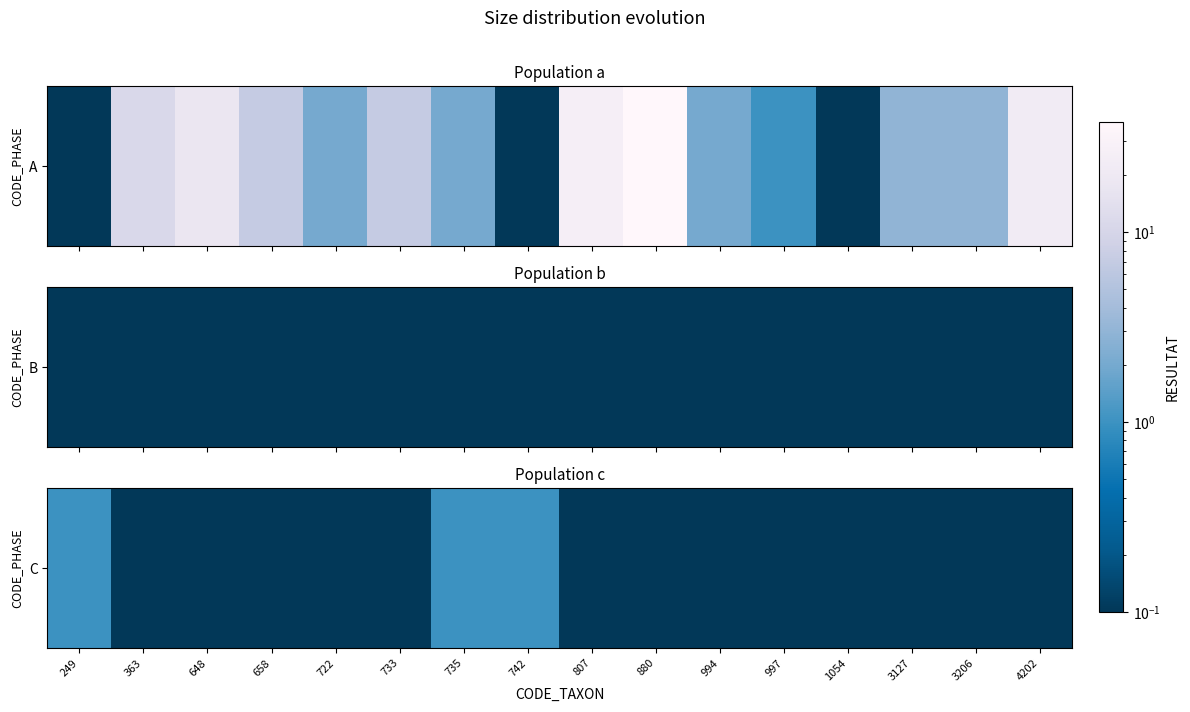

List the labels in order of value, smallest first.

363, 648, 658, 722, 733, 807, 880, 994, 997, 1054, 3127, 3206, 4202, 249, 735, 742